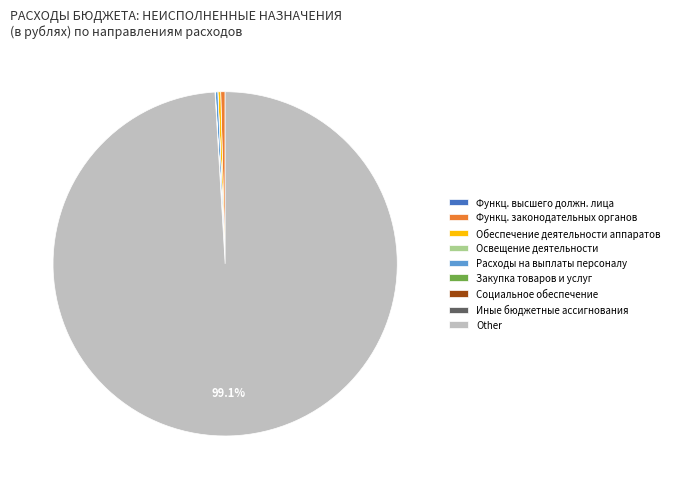

What is the largest slice in the pie chart?

Other